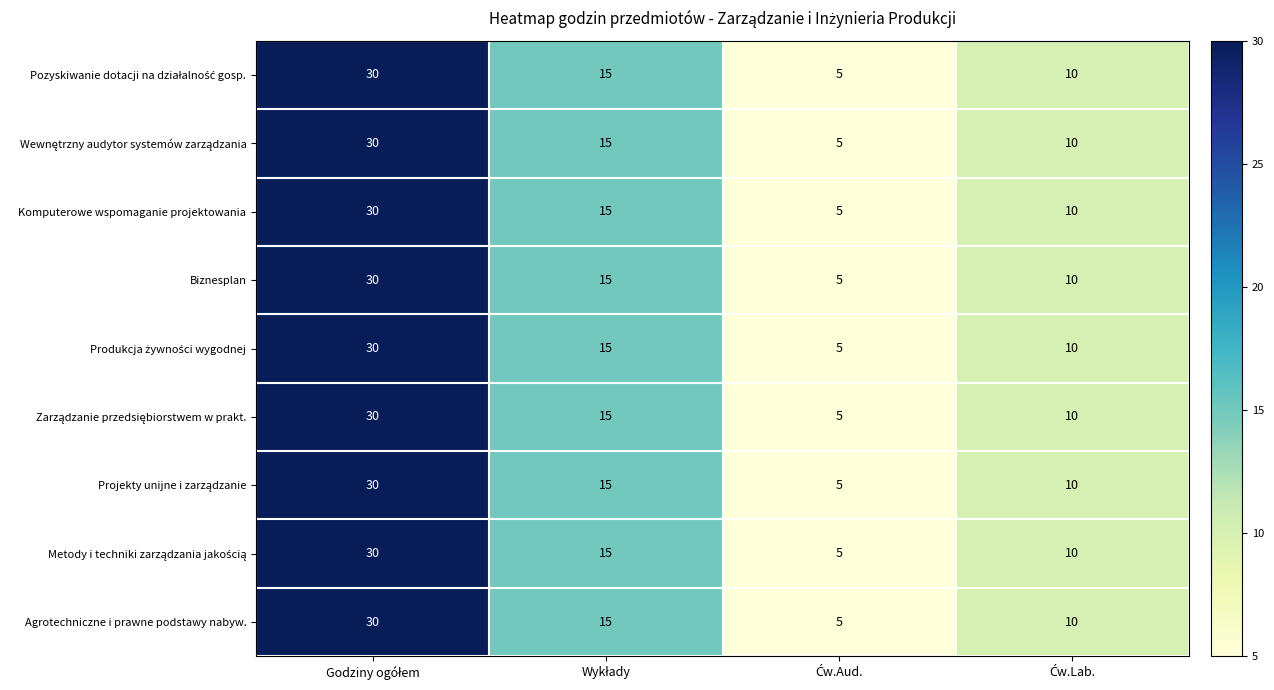

What is the minimum value shown in the chart?

5